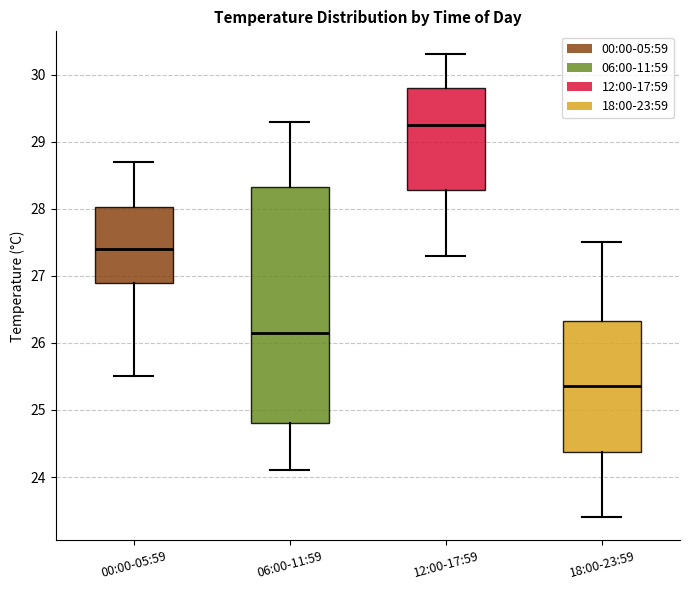

Reading left to right, transcribe this box plot: for each box, give where its median line is, the range the box spans, and where its two whiskers end, as read against the y-axis. The values are not printed on the chart, so give them approximately, as read against the axis.

00:00-05:59: median 27.4, box 26.9 to 28.0, whiskers 25.5 to 28.7
06:00-11:59: median 26.2, box 24.8 to 28.3, whiskers 24.1 to 29.3
12:00-17:59: median 29.3, box 28.3 to 29.8, whiskers 27.3 to 30.3
18:00-23:59: median 25.4, box 24.4 to 26.3, whiskers 23.4 to 27.5